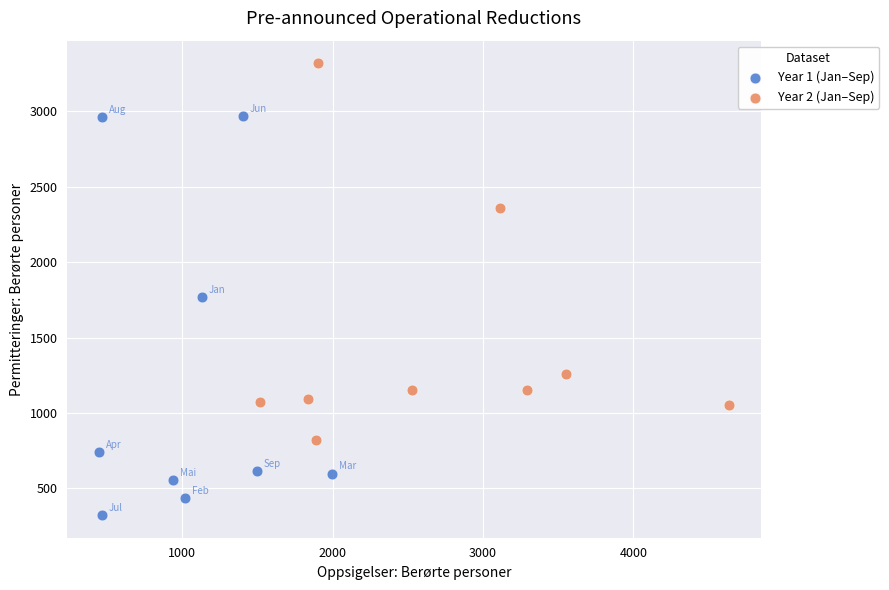

Which series has the widest spread of Y values?

Year 1 (Jan–Sep)